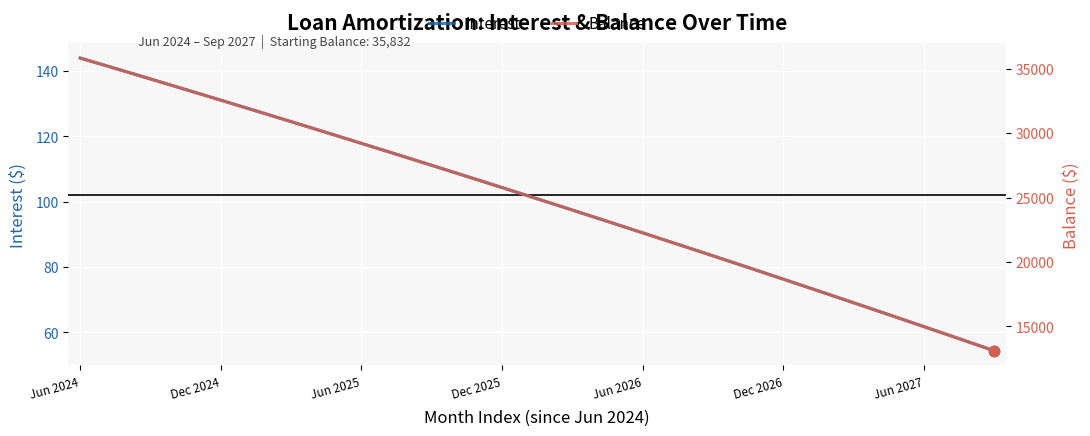

What are all the series names shown in the legend?

Interest, Balance